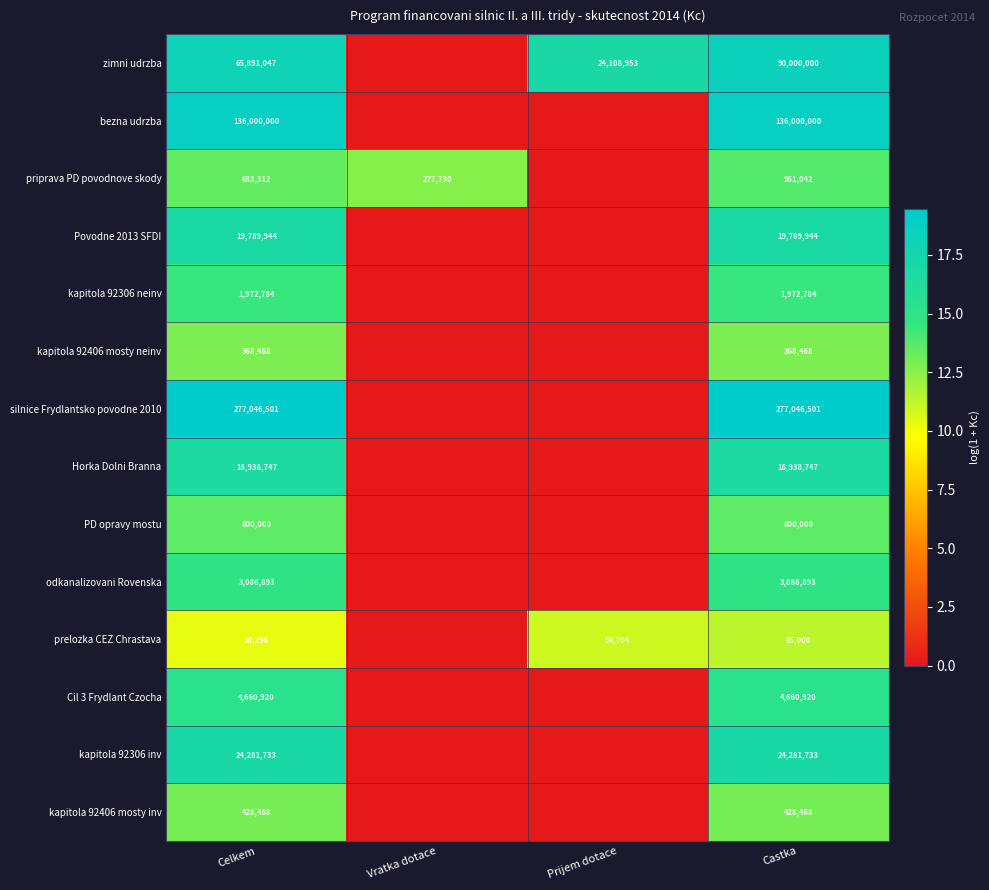

True or false: kapitola 92406 mosty neinv has a value of 246080 at Celkem.

False